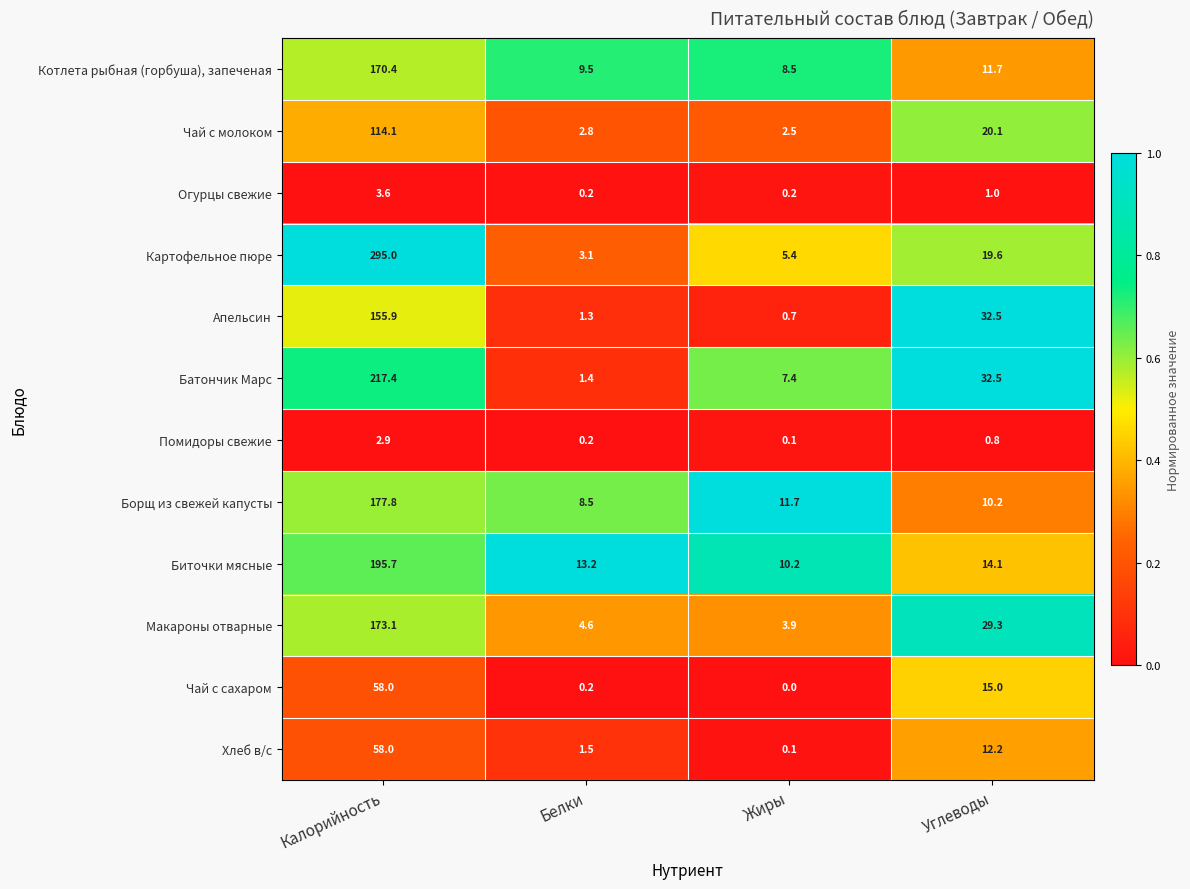

At which label is Борщ из свежей капусты closest to 93?

Жиры